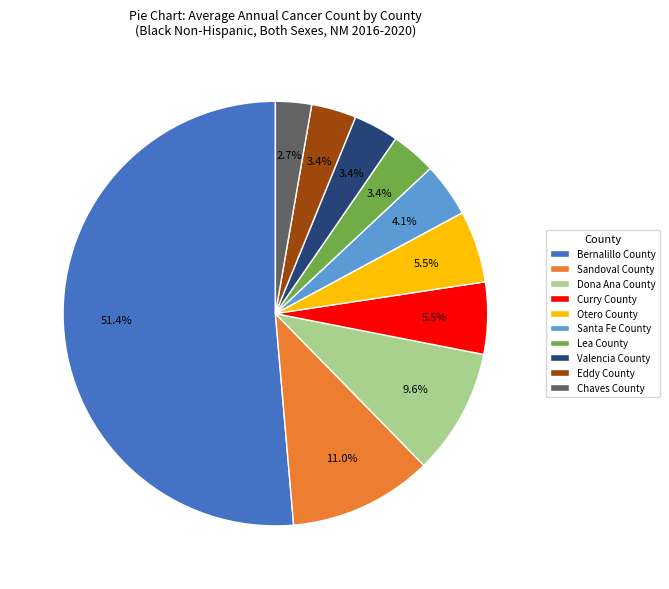

Which slice is the largest?

Bernalillo County